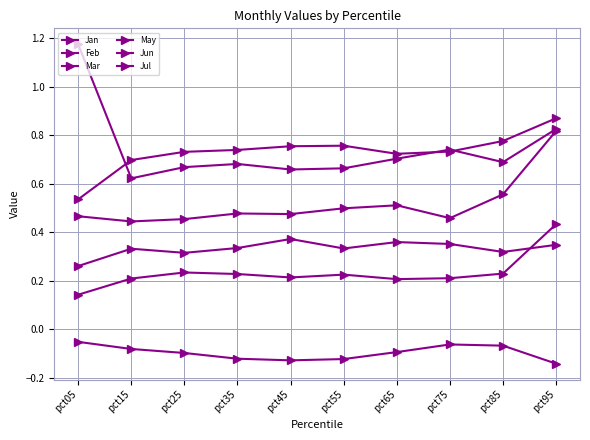

How many series are shown in this chart?

6